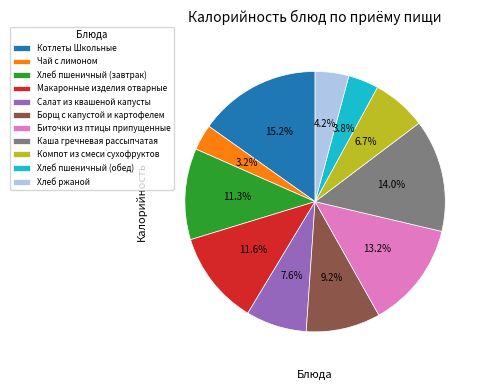

How many segments does this pie chart have?

11